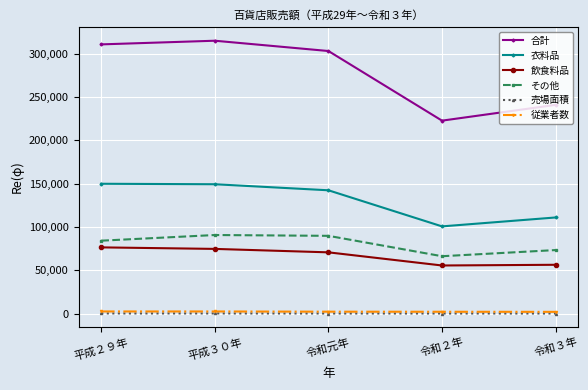

Count the number of data series in this chart.

6